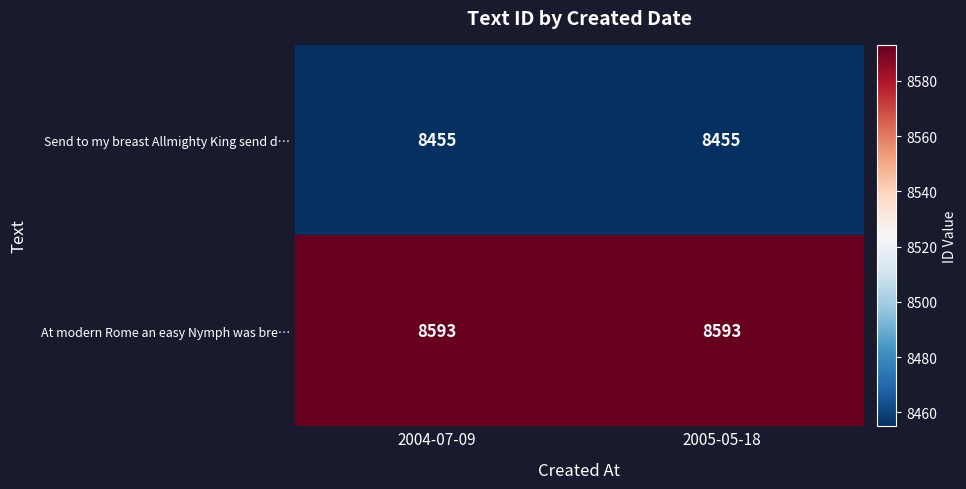

The At modern Rome an easy Nymph was bre… series shows 11782 at 2005-05-18. True or false?

False